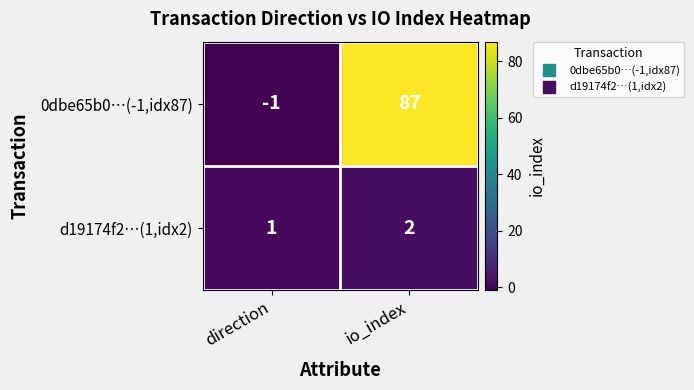

Rank the series at io_index from highest to lowest value.

0dbe65b0…(-1,idx87), d19174f2…(1,idx2)